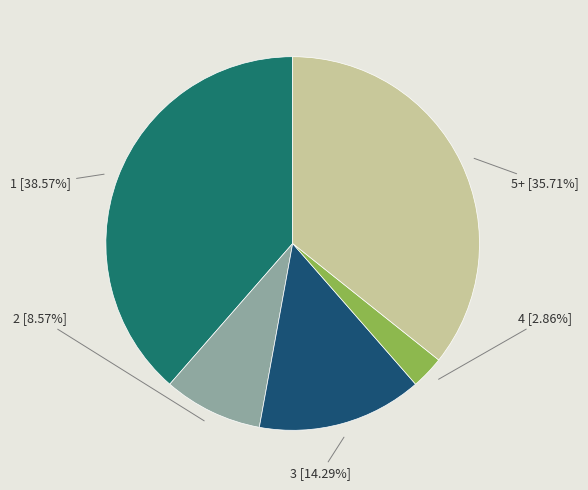

True or false: 4 accounts for 3% of the total.

True